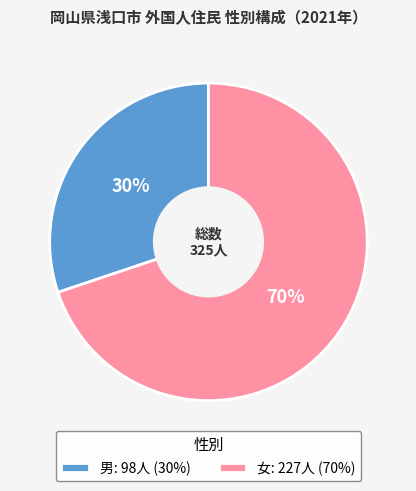

What is the majority slice?

女